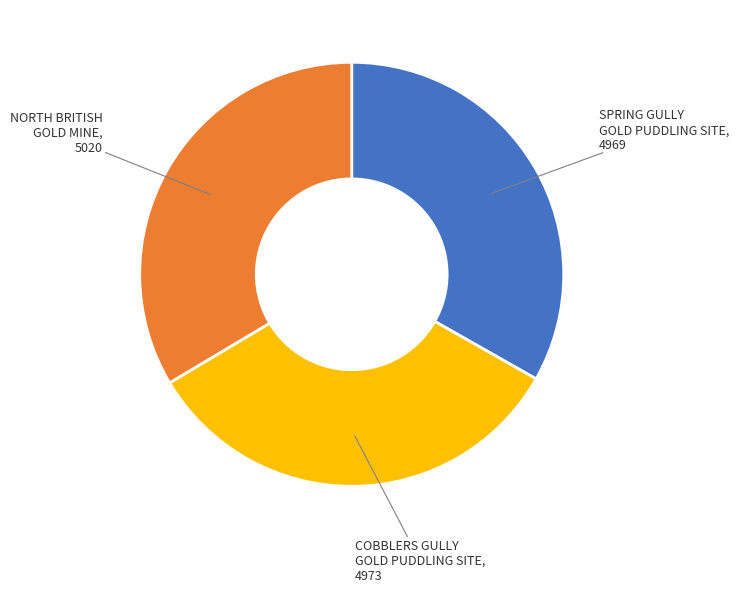

What is the ratio of the value at NORTH BRITISH GOLD MINE to the value at COBBLERS GULLY GOLD PUDDLING SITE?

1.0